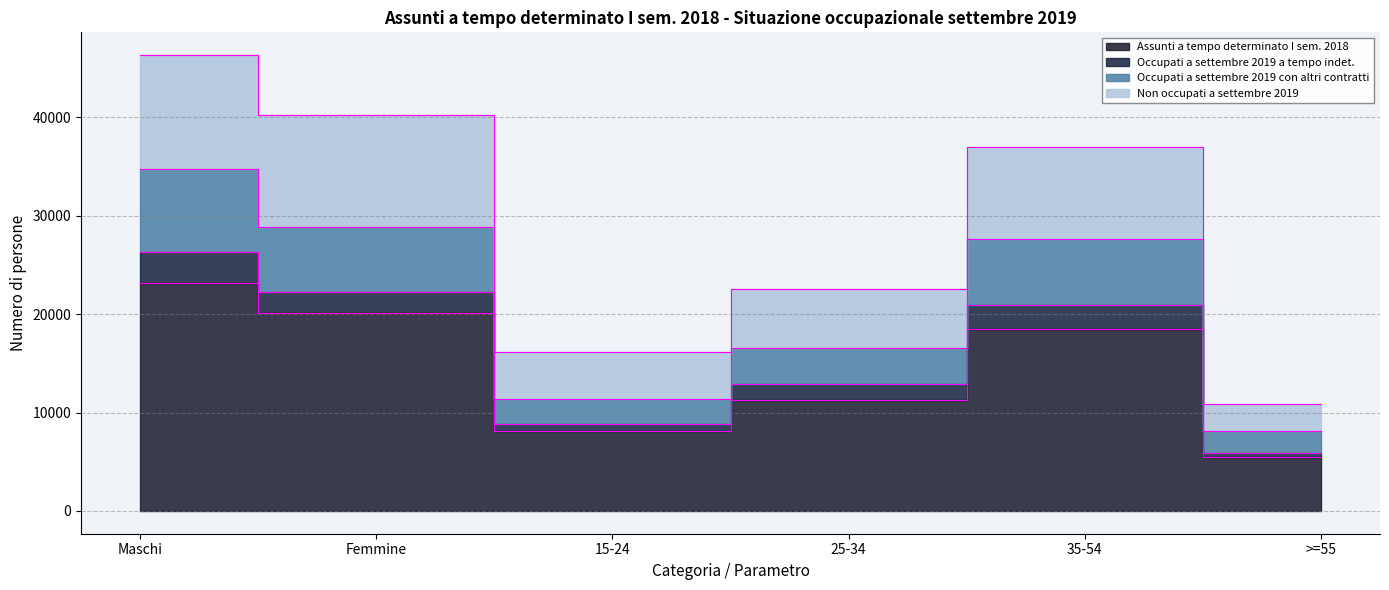

At how many categories does at least one series exceed 23336?

3